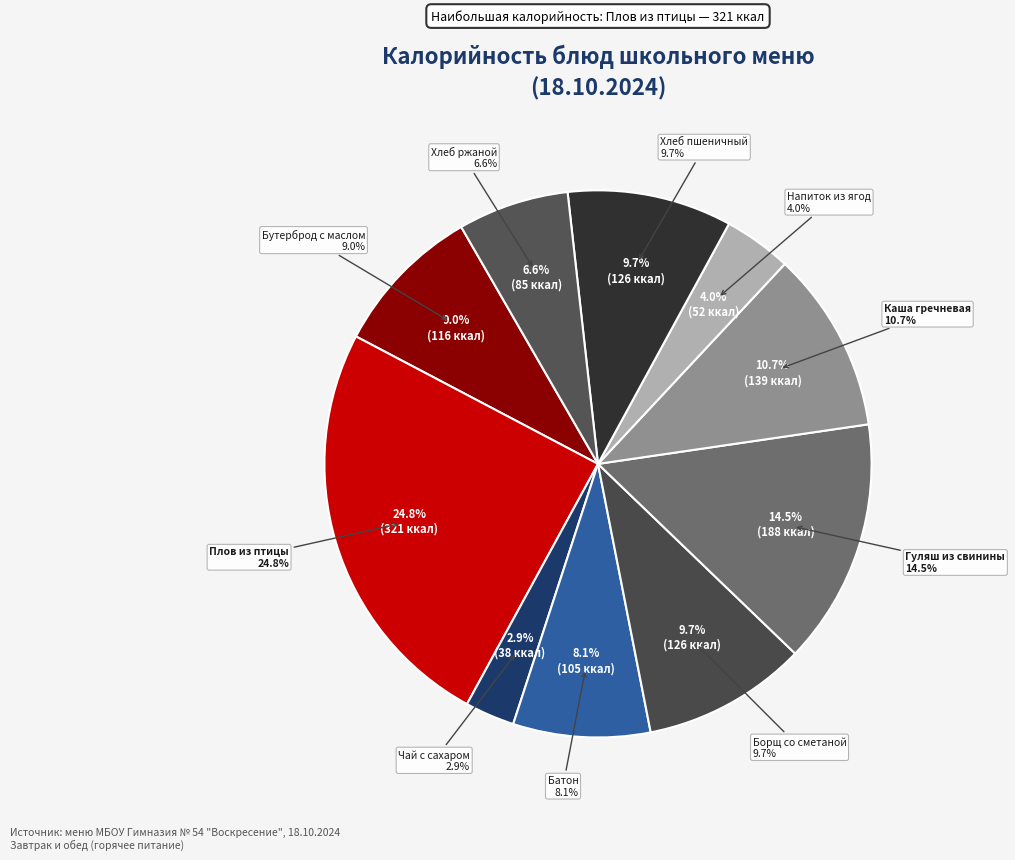

Is there a majority slice in this chart?

No